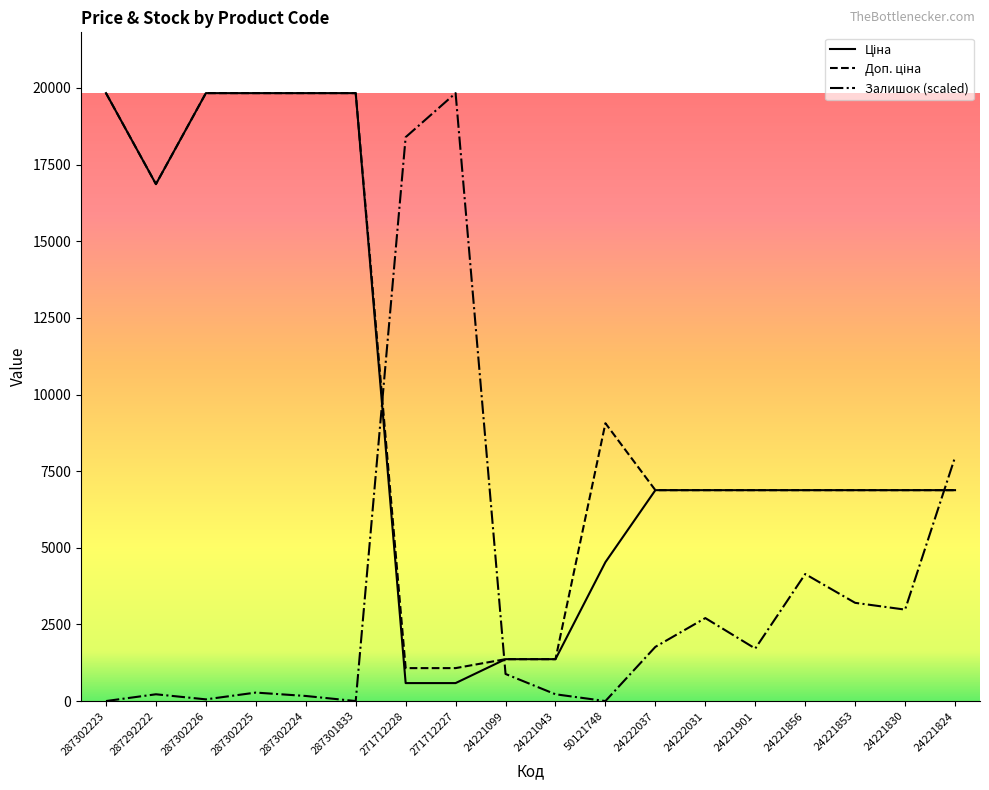

What is the spread (max minus min) of values at 24221901?

5167.1